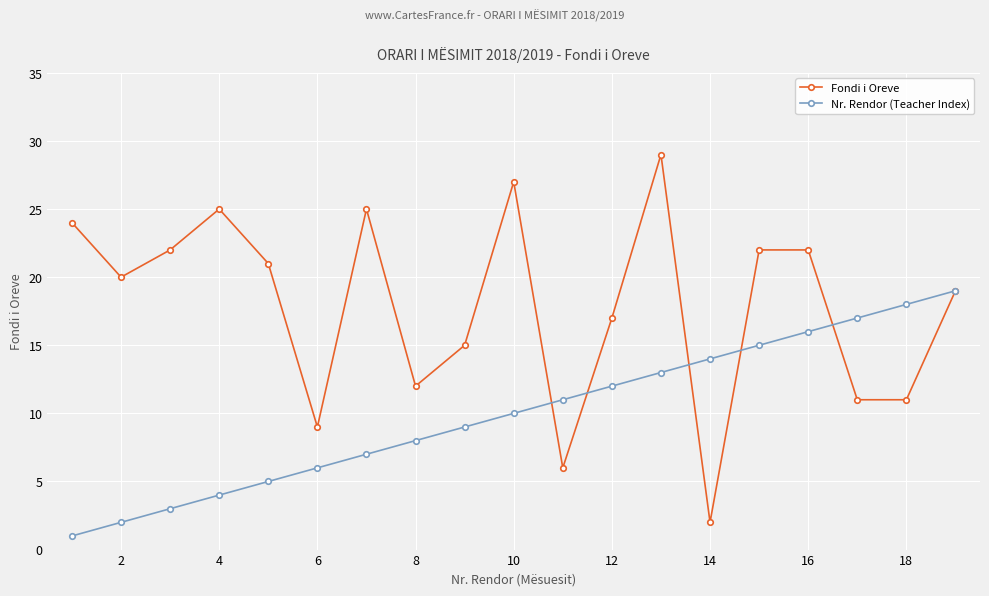

Which series has the widest spread of values?

Fondi i Oreve